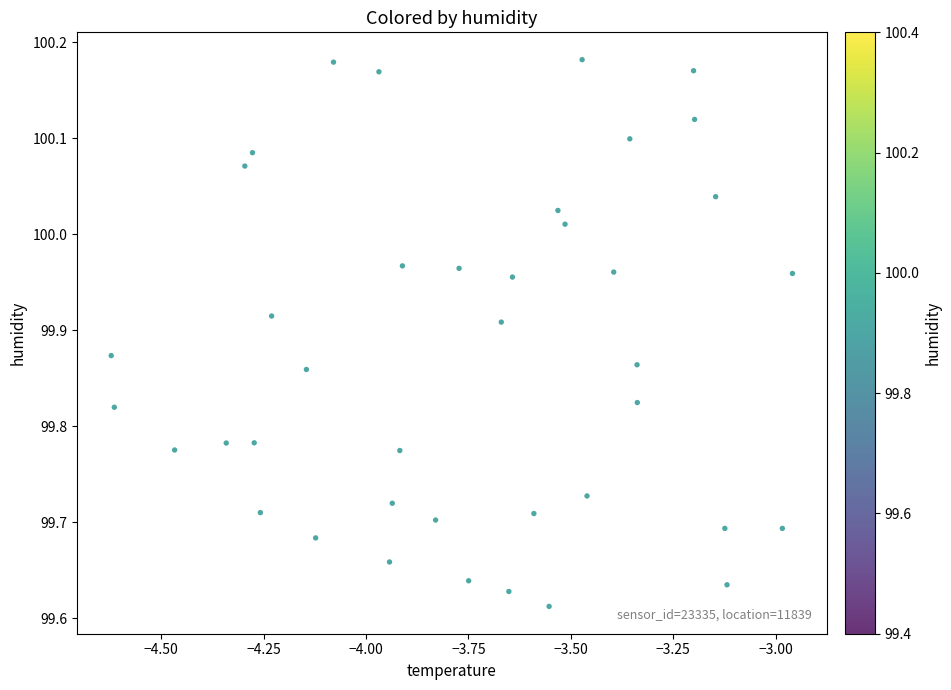

What is the range of X values (max minus min)?

1.7